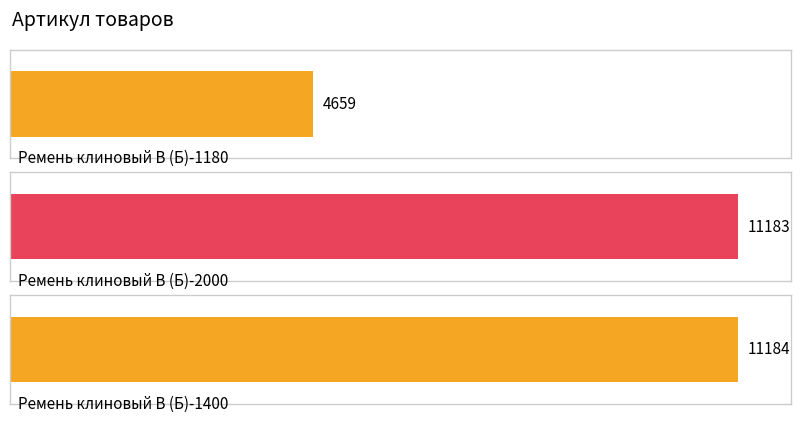

How many data points does each series have?

3